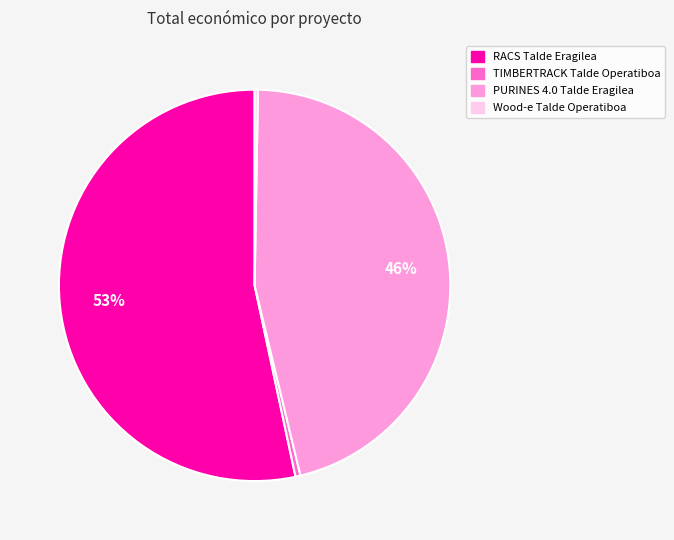

Is it true that TIMBERTRACK Talde Operatiboa is 15% of the pie?

False